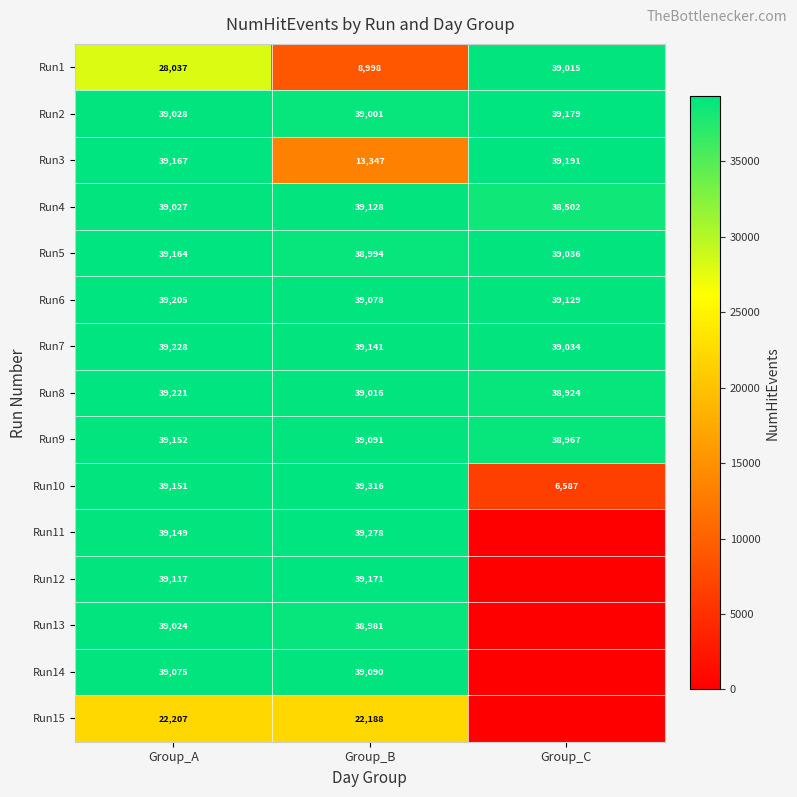

What is the maximum value shown in the chart?

39316